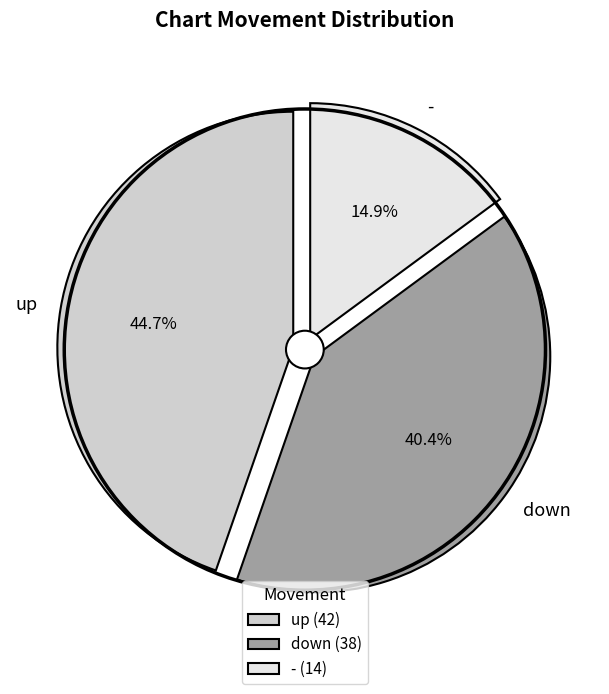

True or false: up accounts for 45% of the total.

True